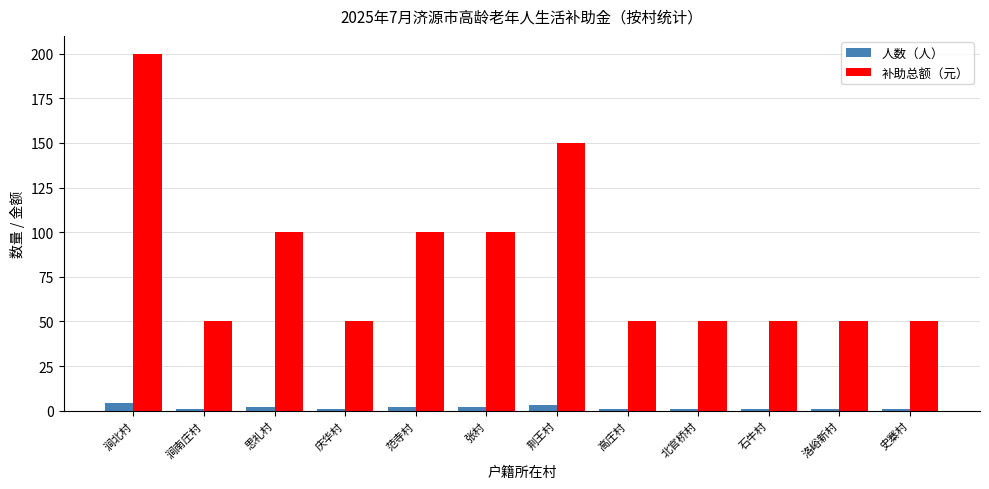

Is it true that 补助总额（元） equals 50 at 北官桥村?

True